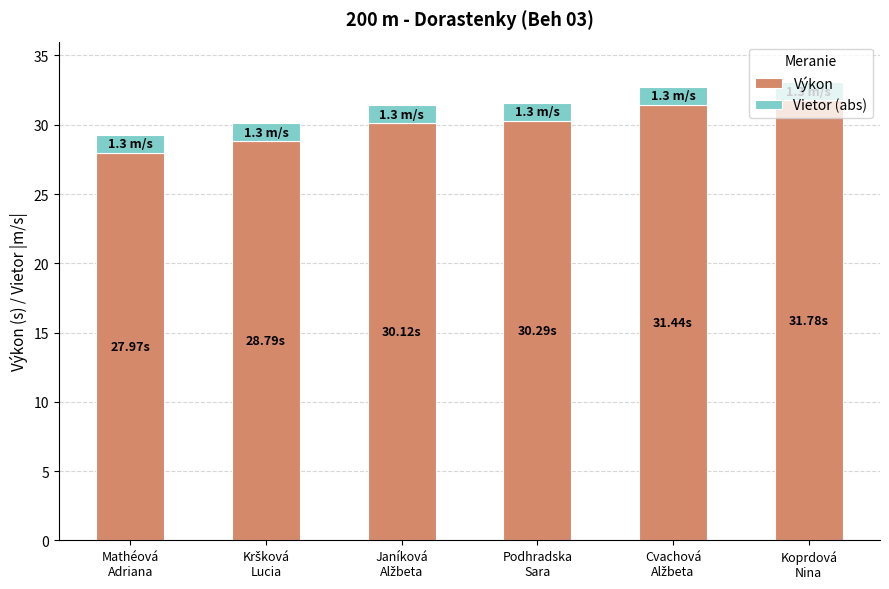

What is the sum of all Výkon values?

180.4